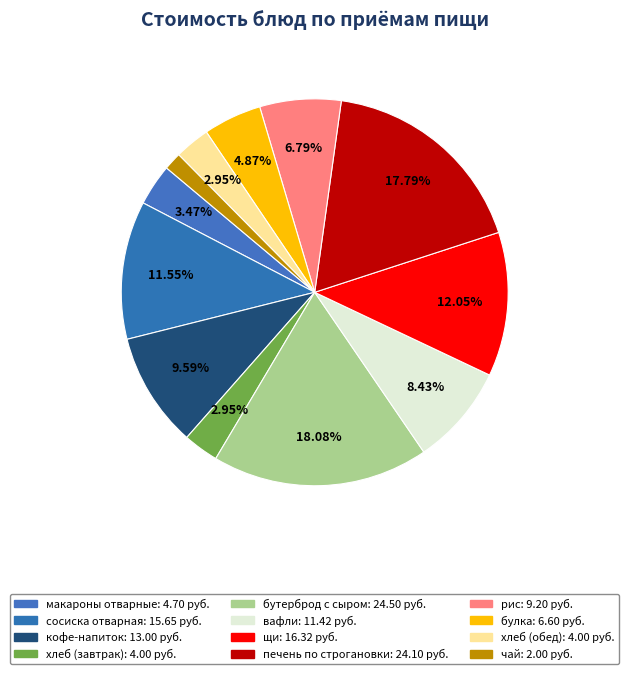

What is the ratio of the value at бутерброд с сыром to the value at макароны отварные?

5.2